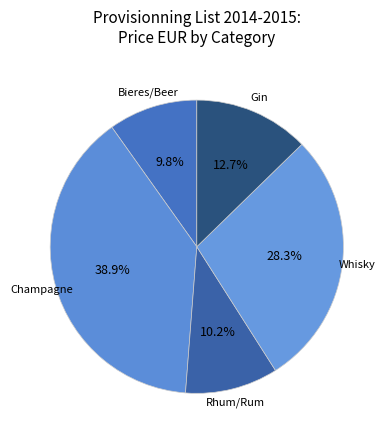

To the nearest percent, what is the difference between the largest and smallest slice percentages?

29%